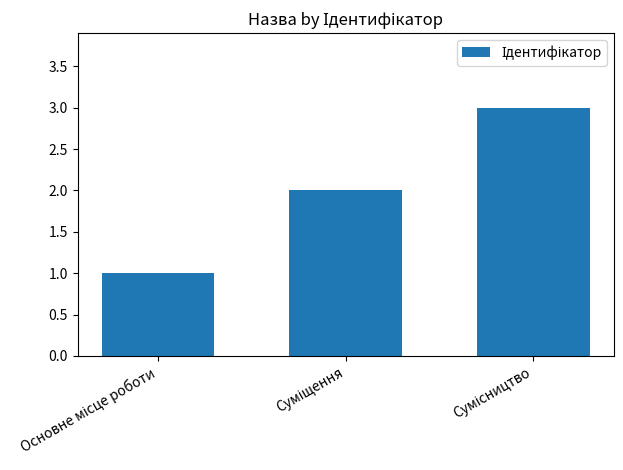

What is the greatest value displayed?

3